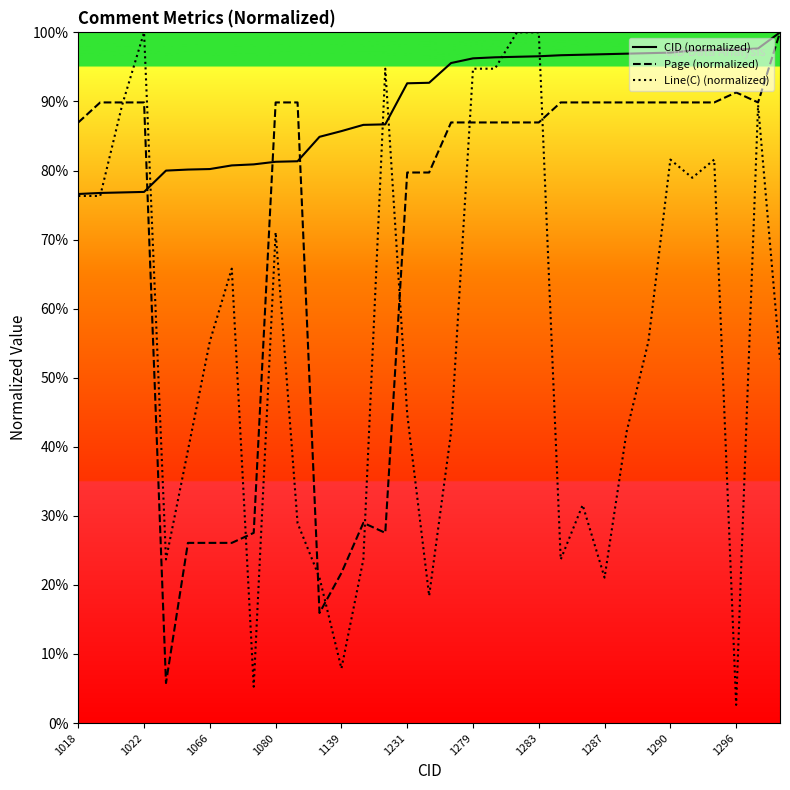

Which series has the largest range (max minus min)?

Line(C) (normalized)